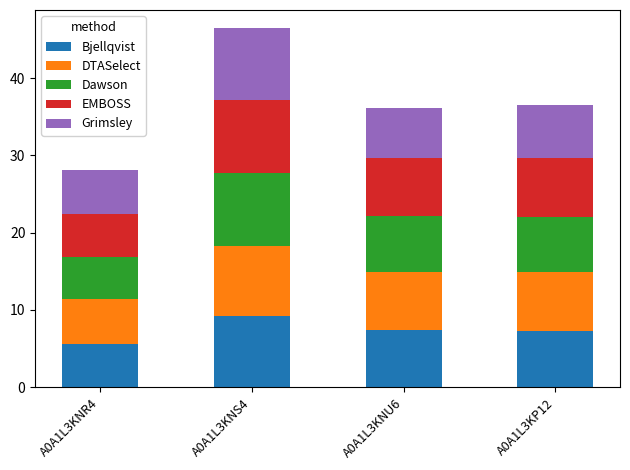

The Bjellqvist series shows 7.3 at A0A1L3KP12. True or false?

True